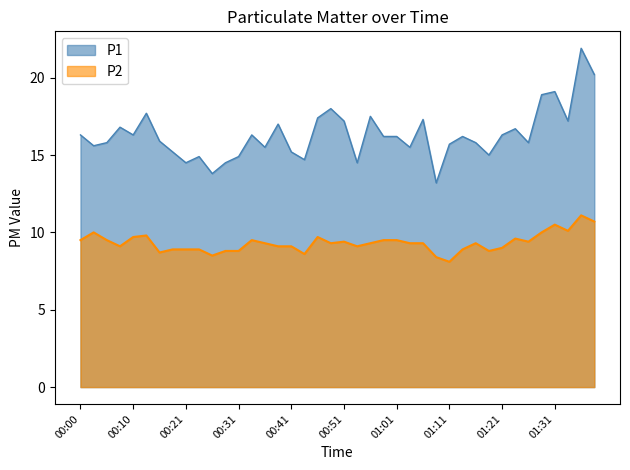

Between 00:03 and 01:09, which is larger?

00:03